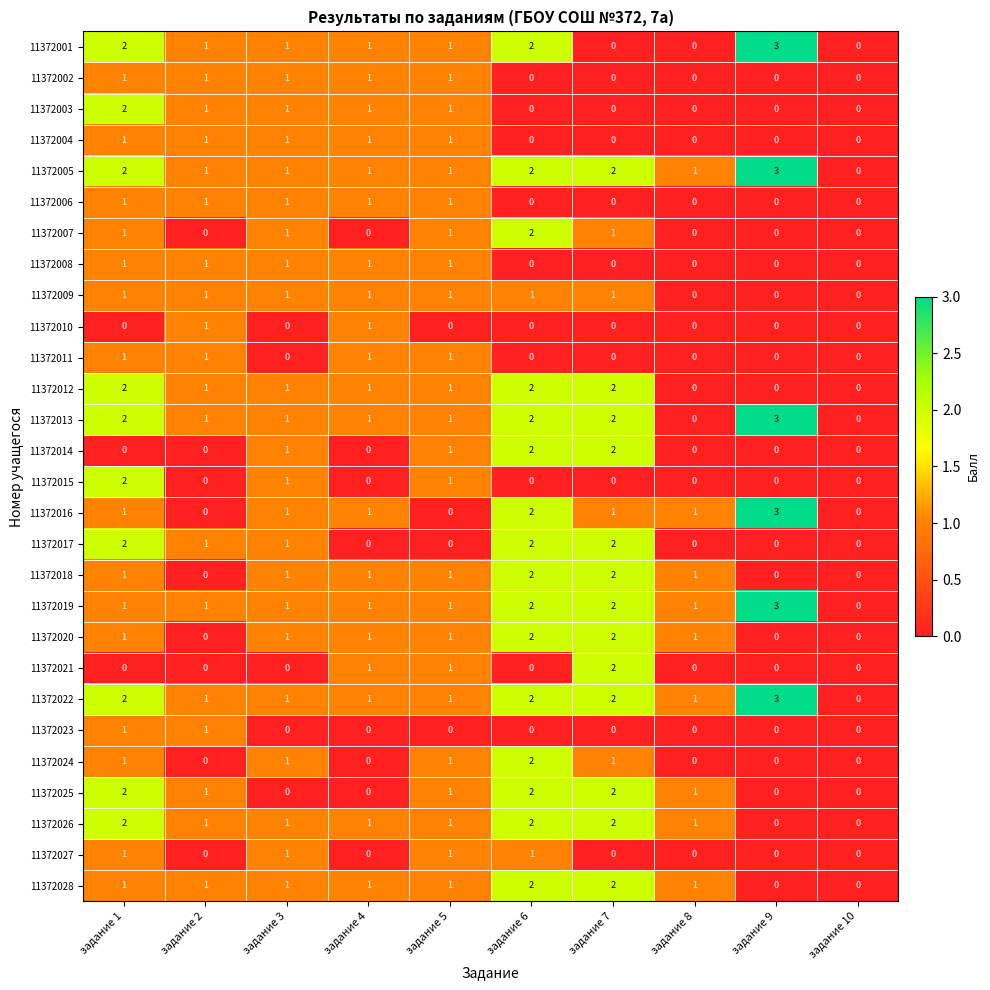

What is the sum of all 11372009 values?

7